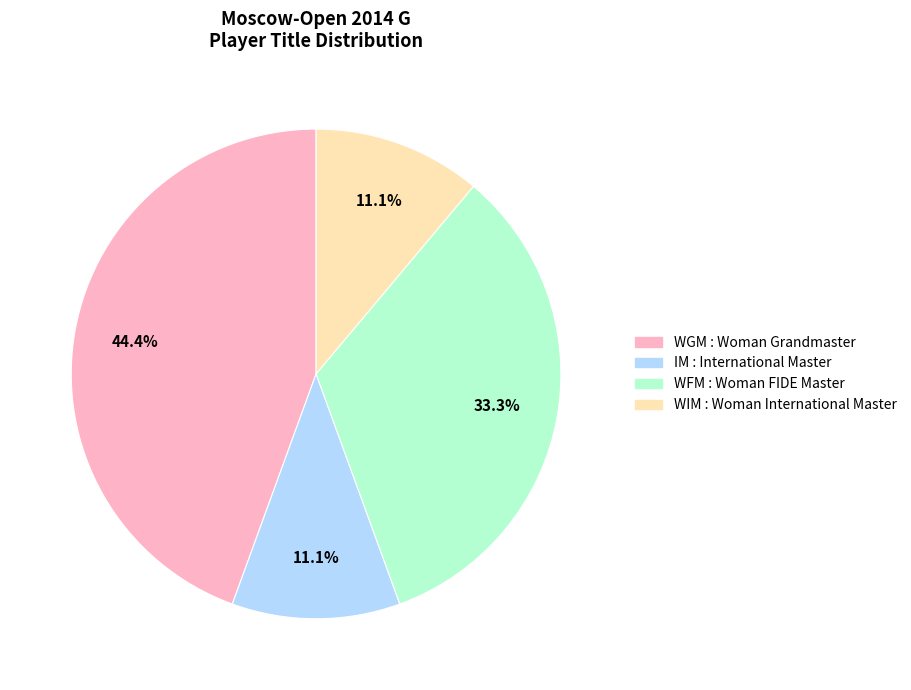

To the nearest percent, what is the average slice percentage?

25%